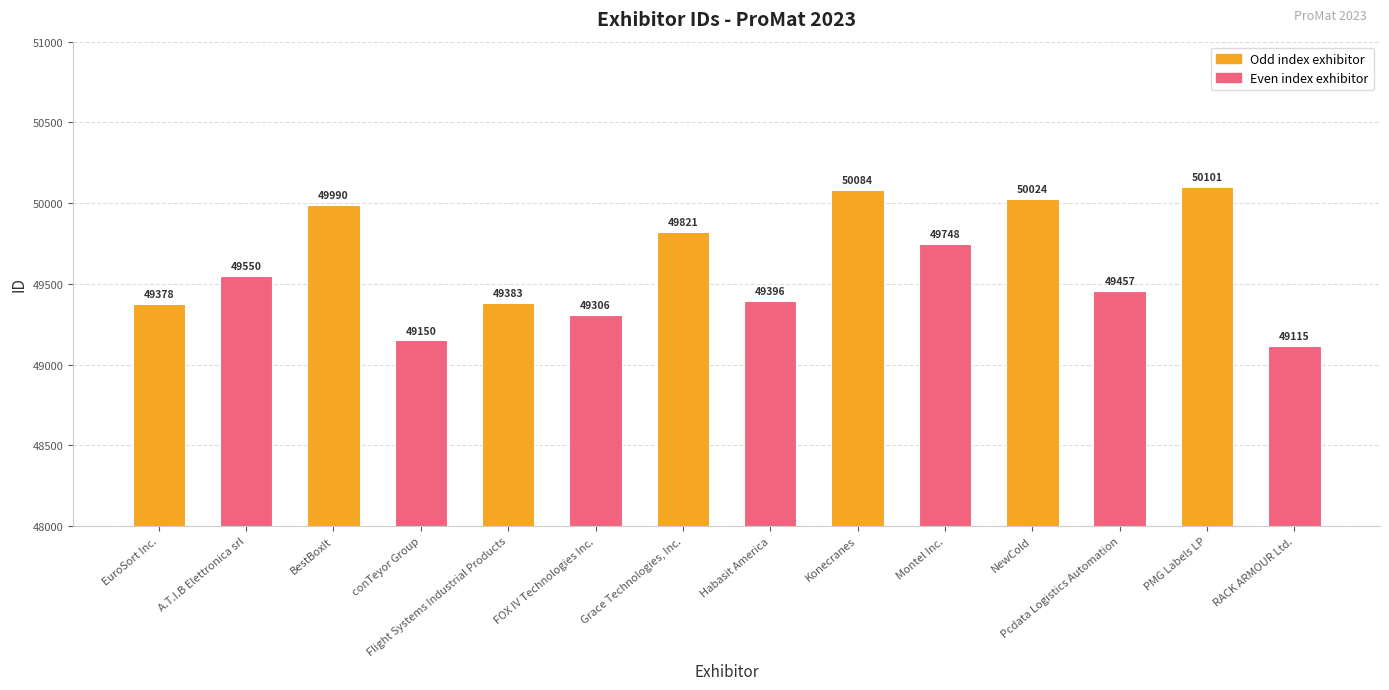

What is the difference between the maximum and minimum values?

986